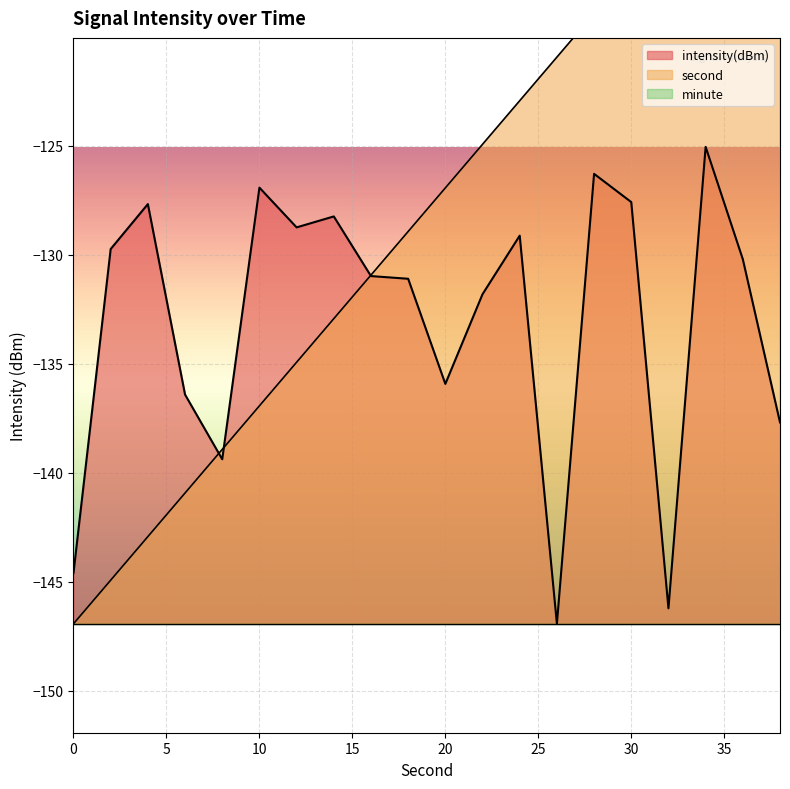

At which category is the sum across all series the highest?

34